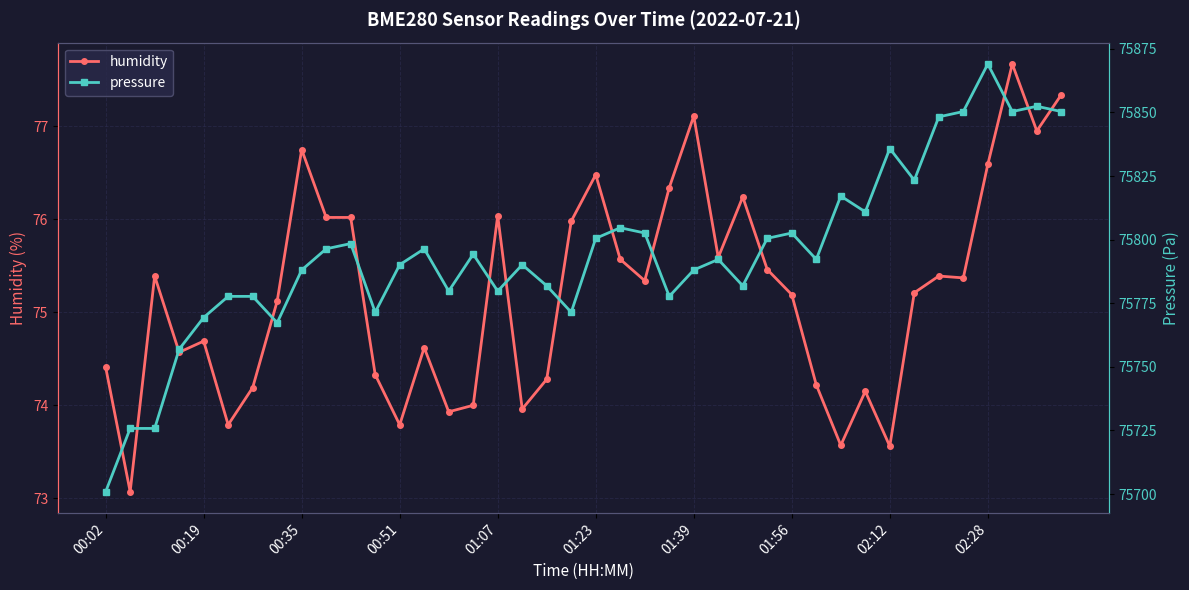

Which series has the largest total across all categories?

pressure